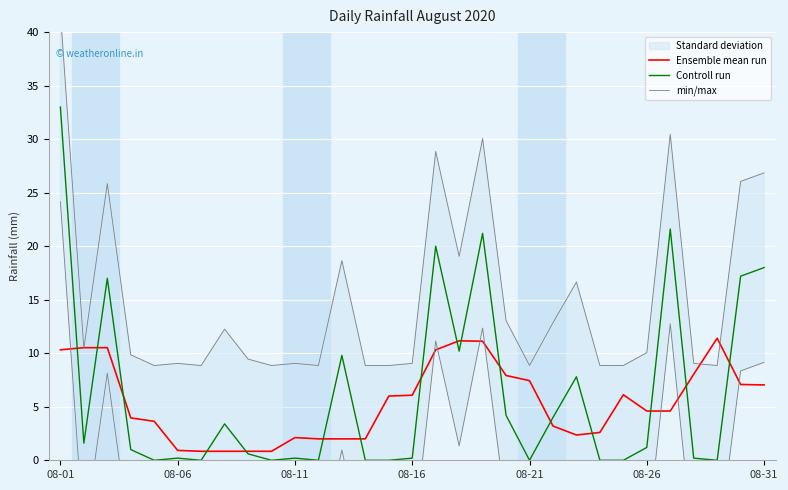

How many lines are shown in the chart?

3